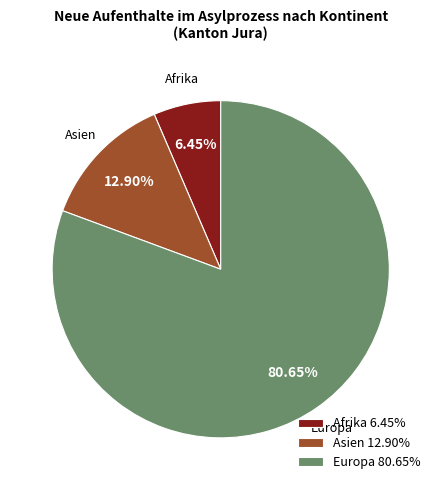

What is the majority slice?

Europa